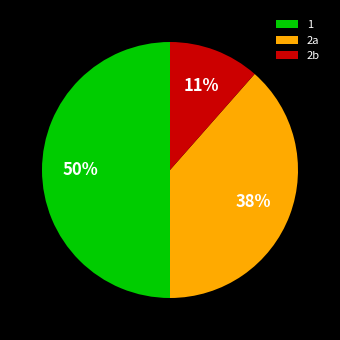

Is it true that 1 is 50% of the pie?

True